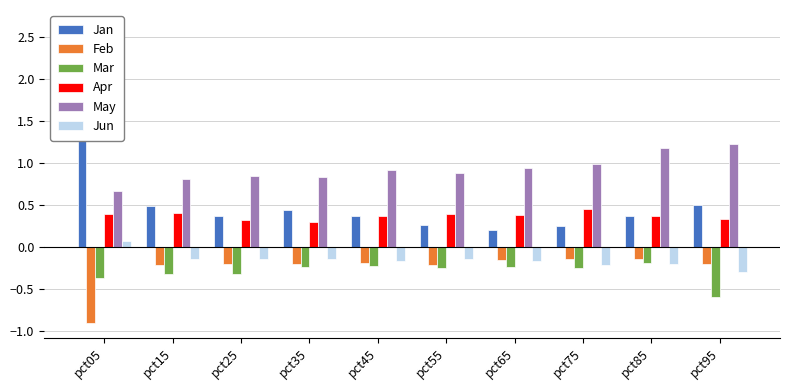

What is the difference between the Jan values at pct25 and pct15?

0.1